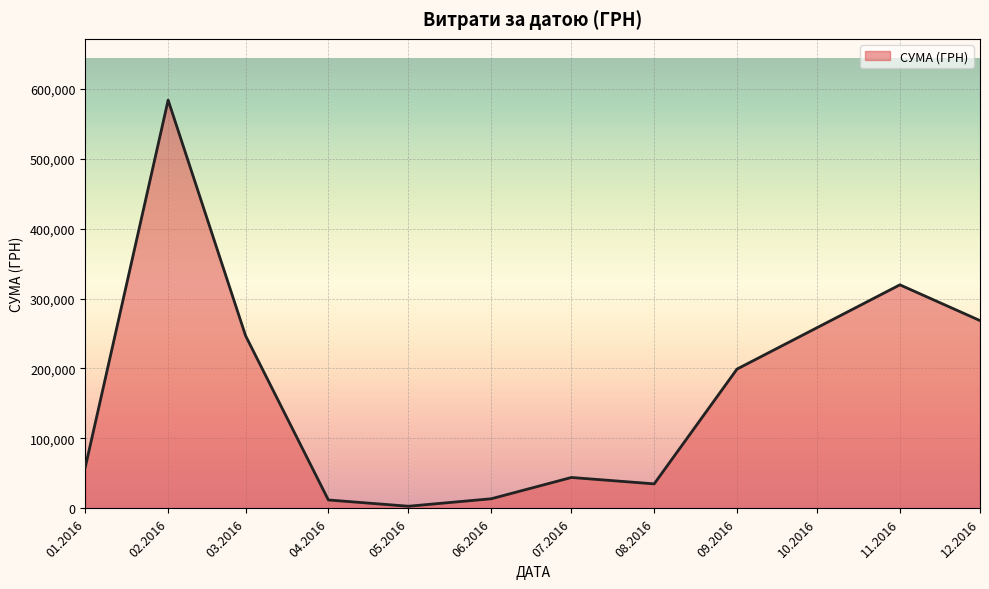

Between 02.2016 and 01.2016, which is larger?

02.2016